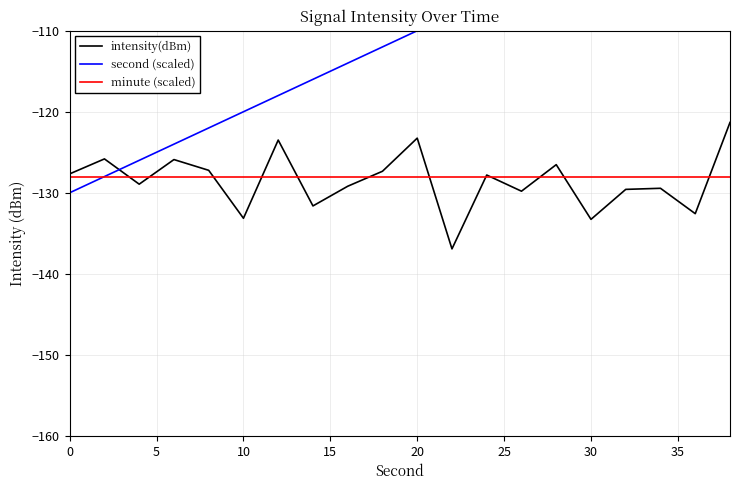

How many data points in intensity(dBm) are less than -127?

14